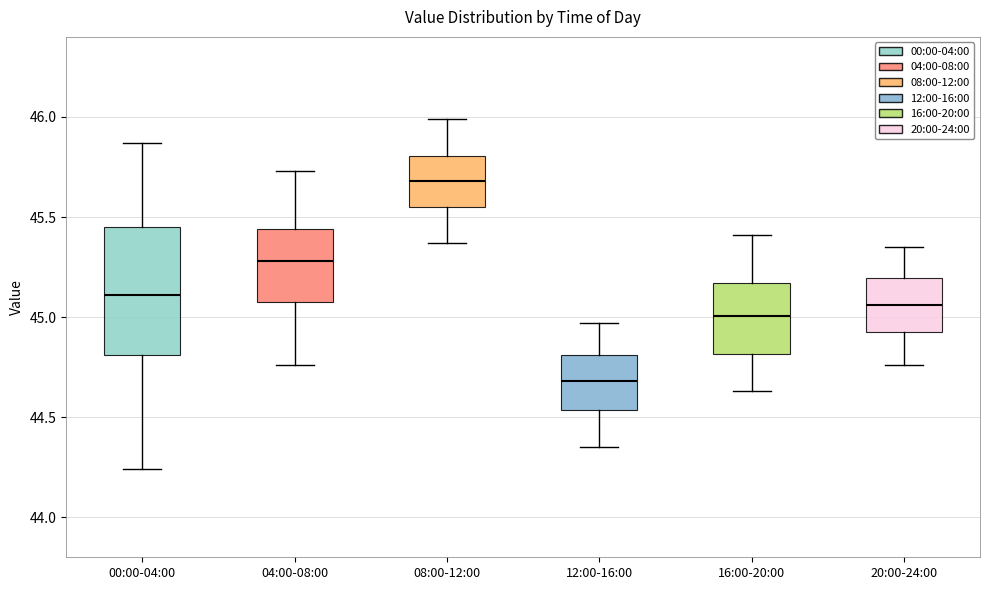

Reading left to right, transcribe this box plot: for each box, give where its median line is, the range the box spans, and where its two whiskers end, as read against the y-axis. The values are not printed on the chart, so give them approximately, as read against the axis.

00:00-04:00: median 45.10, box 44.80 to 45.45, whiskers 44.25 to 45.85
04:00-08:00: median 45.30, box 45.10 to 45.45, whiskers 44.75 to 45.75
08:00-12:00: median 45.70, box 45.55 to 45.80, whiskers 45.35 to 46.00
12:00-16:00: median 44.70, box 44.55 to 44.80, whiskers 44.35 to 44.95
16:00-20:00: median 45.00, box 44.80 to 45.15, whiskers 44.65 to 45.40
20:00-24:00: median 45.05, box 44.95 to 45.20, whiskers 44.75 to 45.35